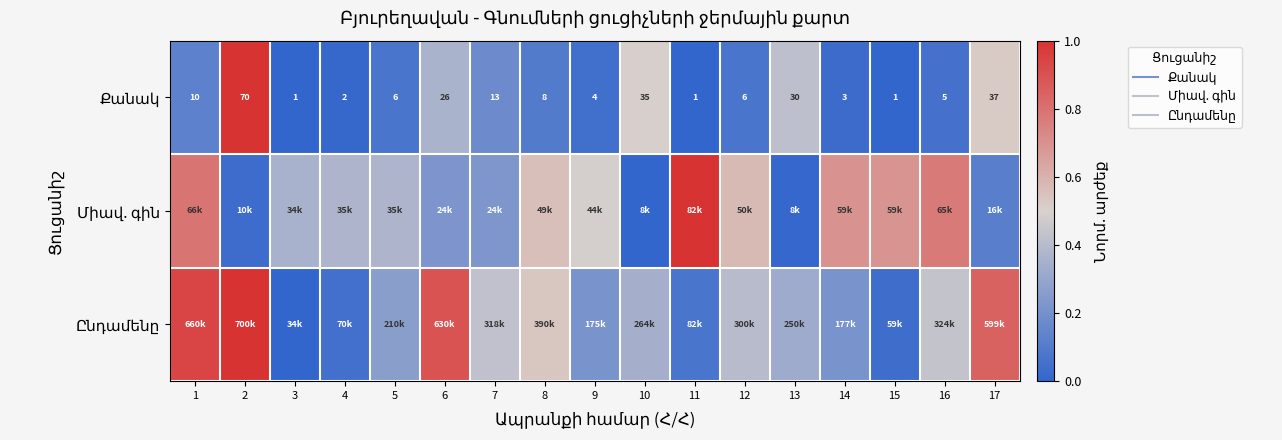

Is it true that Քանակ equals 0.6 at 11?

False